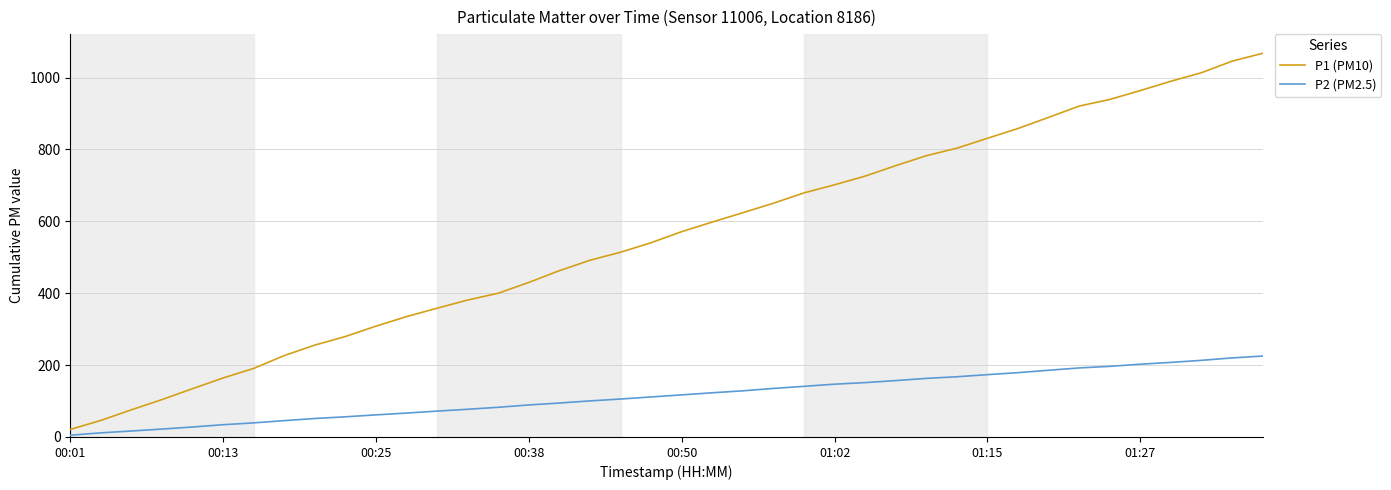

Rank the series by their average value, from lowest to highest.

P2 (PM2.5), P1 (PM10)